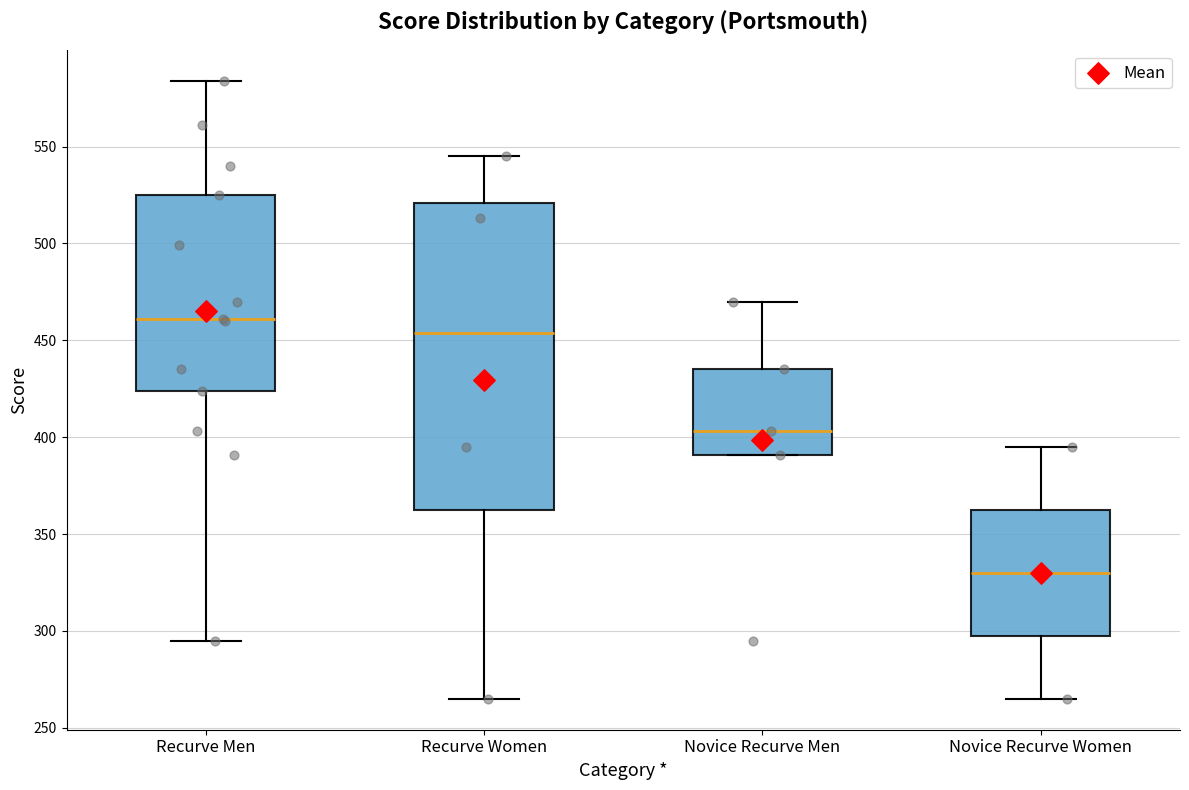

Which box's median line is the lowest?

Novice Recurve Women